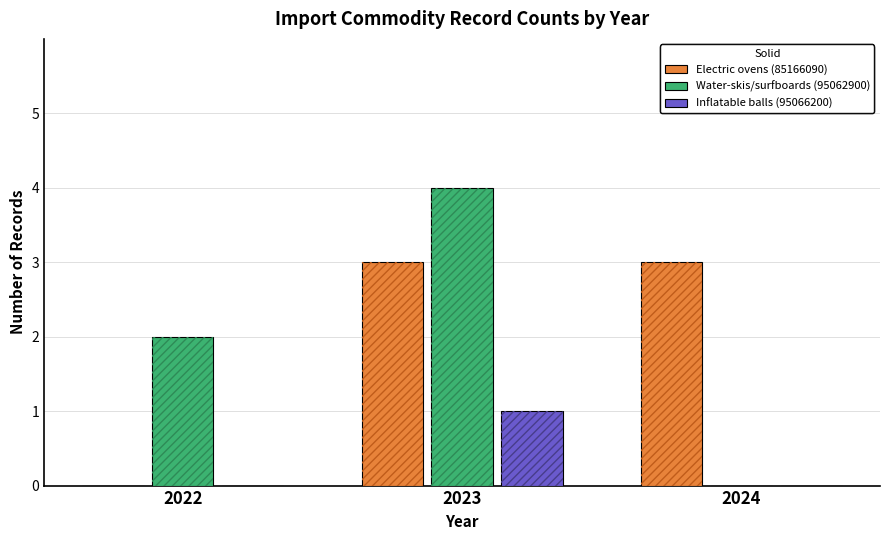

What are all the series names shown in the legend?

Electric ovens (85166090), Water-skis/surfboards (95062900), Inflatable balls (95066200)